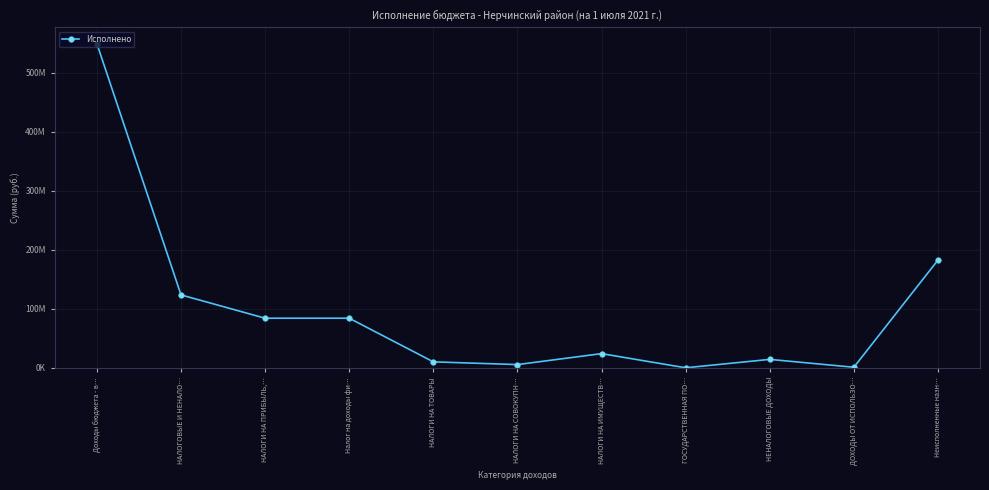

What value does the data have at НАЛОГОВЫЕ И НЕНАЛО…?

123517565.4